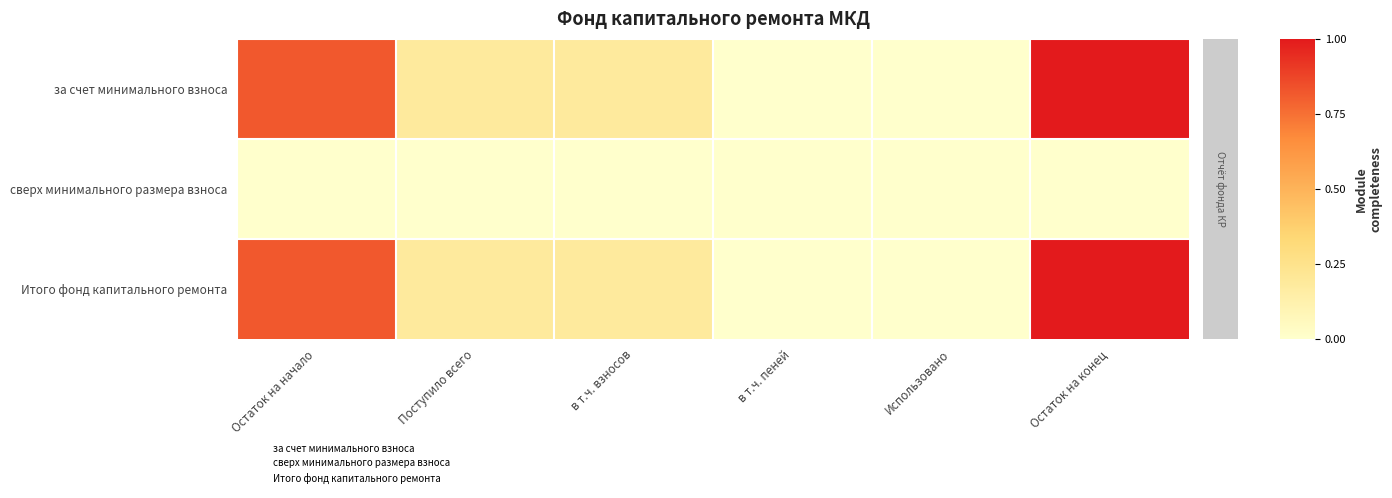

Between Использовано and в т.ч. пеней, which is larger?

Использовано